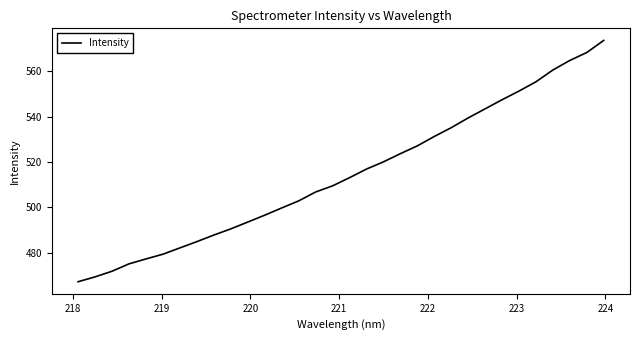

What is the smallest value displayed?

467.2